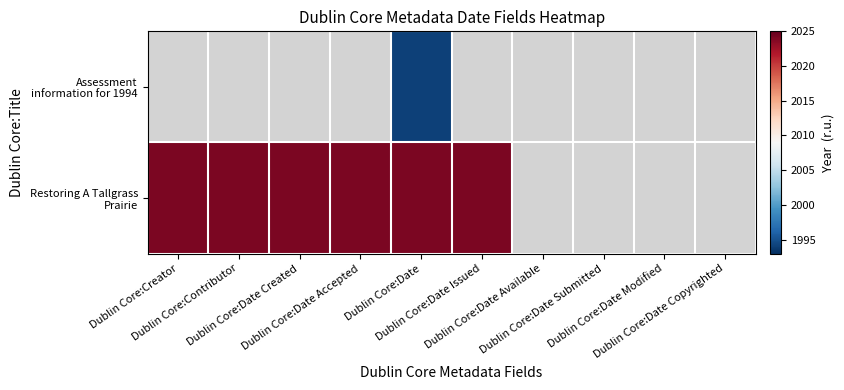

How many categories are shown in the chart?

10